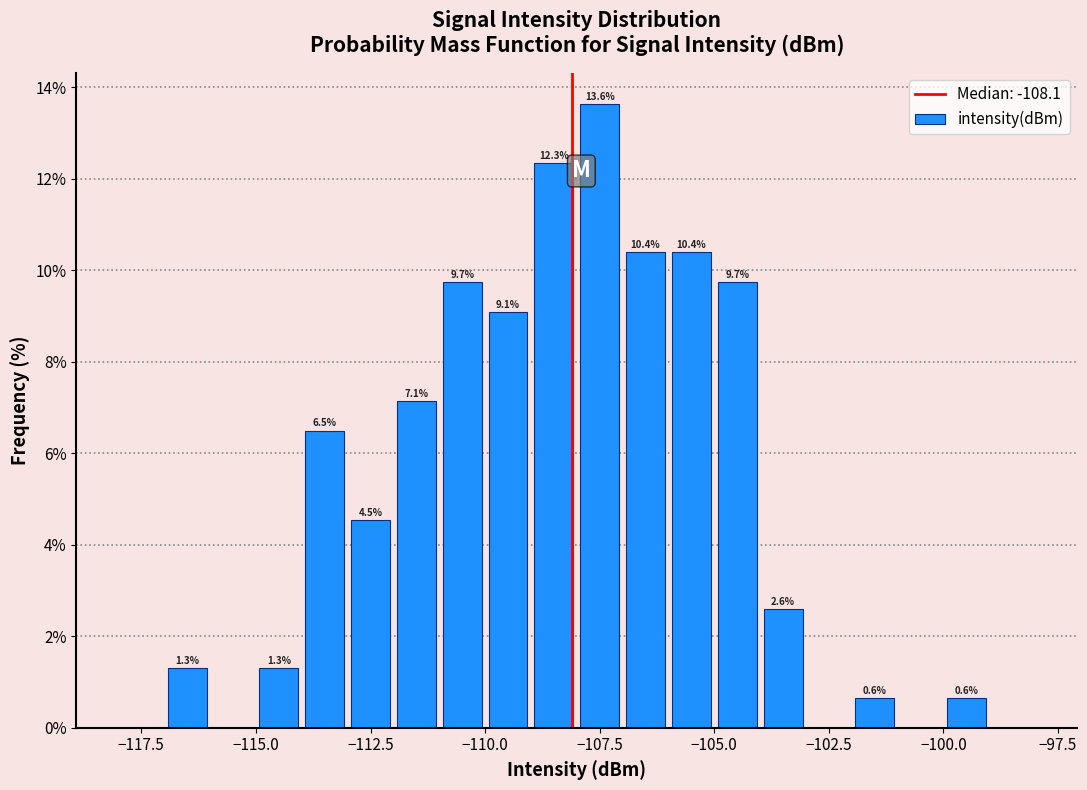

Around what value on the x-axis is the tallest bar? Give the approximate position of its centre, as read against the axis.

-107.5